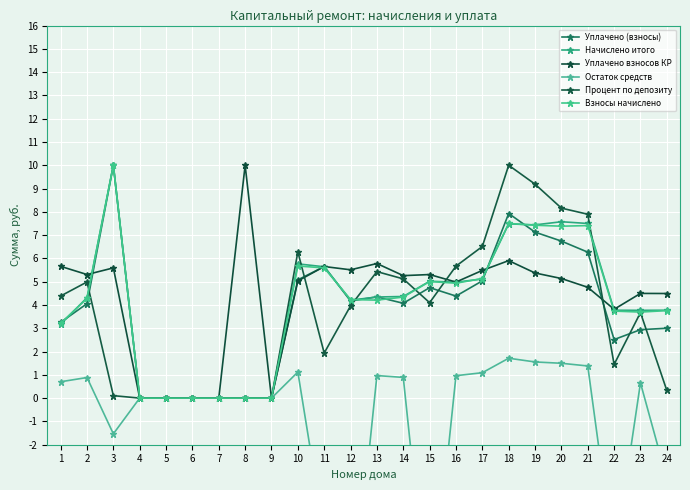

At which category does Уплачено взносов КР reach its first local peak?

3